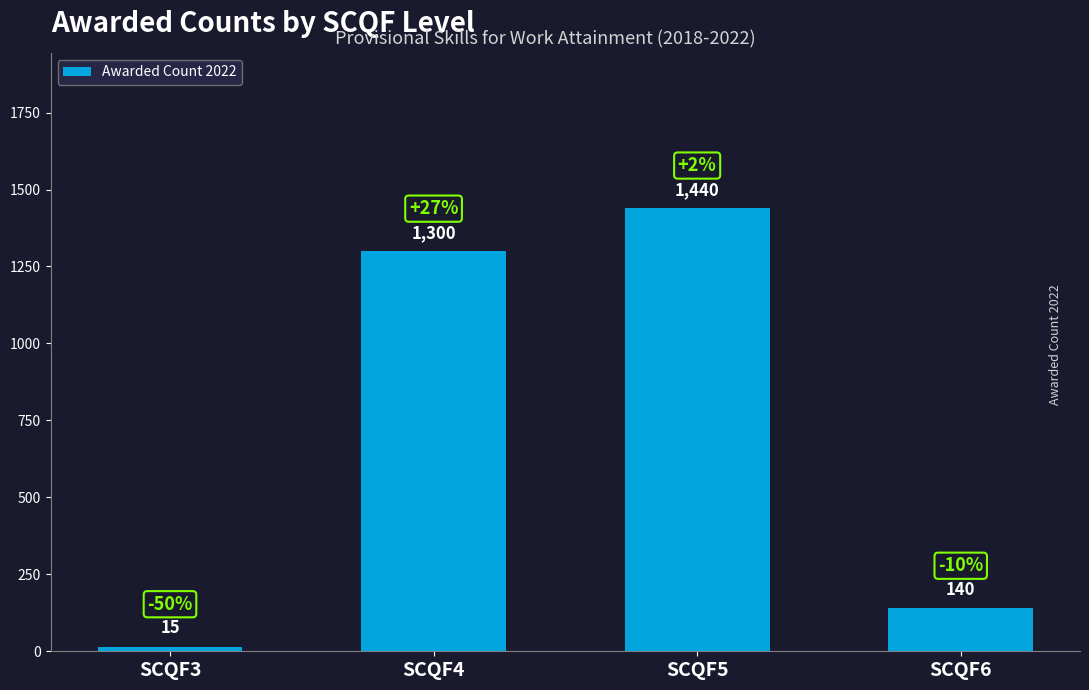

Rank the categories by value from highest to lowest.

SCQF5, SCQF4, SCQF6, SCQF3